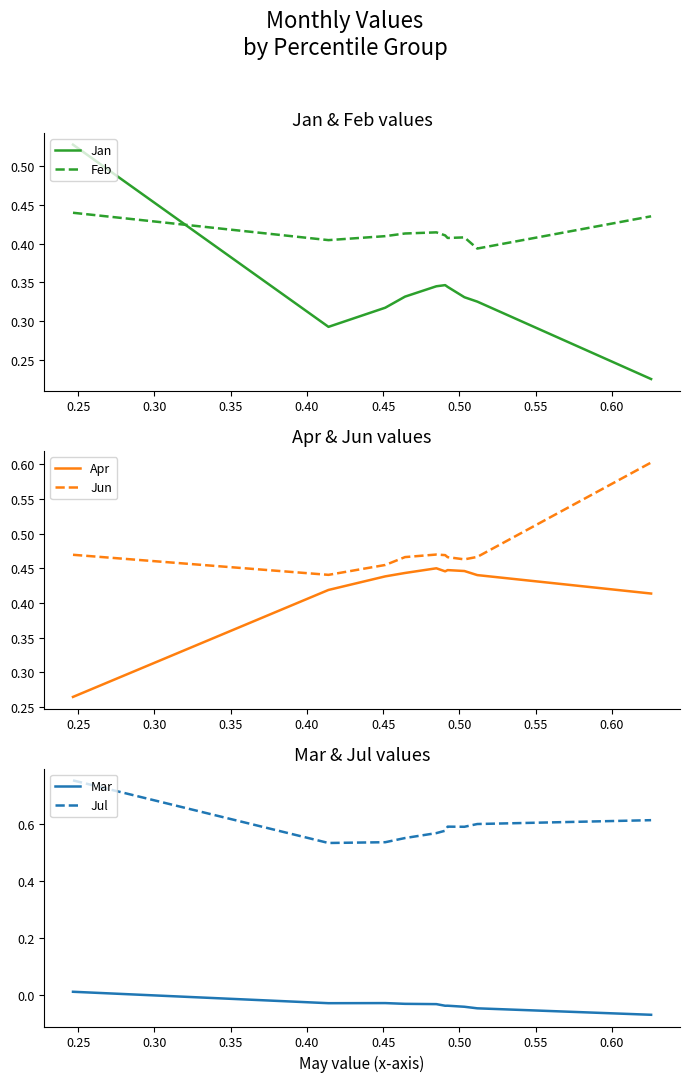

Which series has the largest range (max minus min)?

Jan